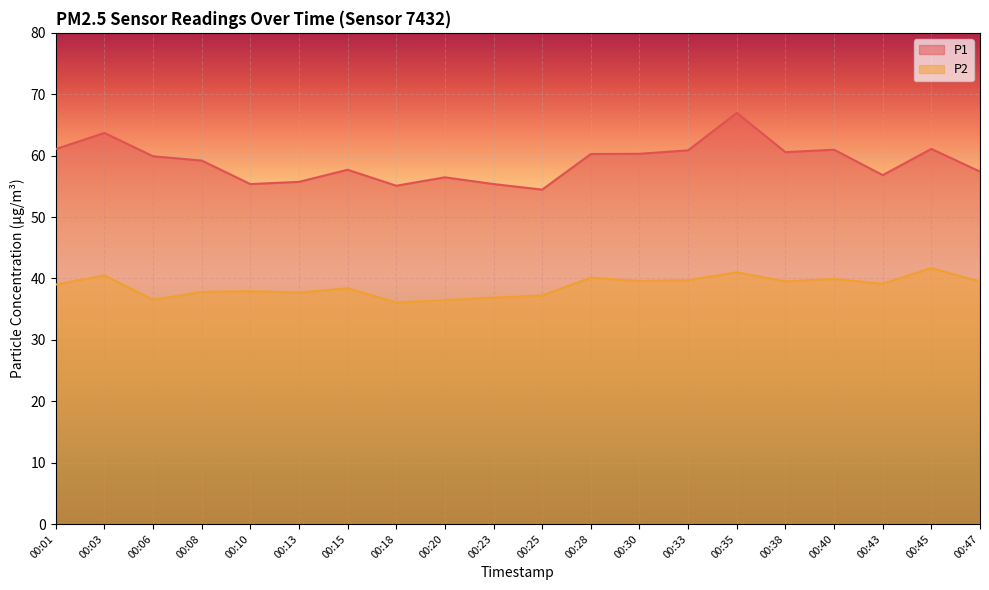

At which label does P1 reach its minimum?

00:25